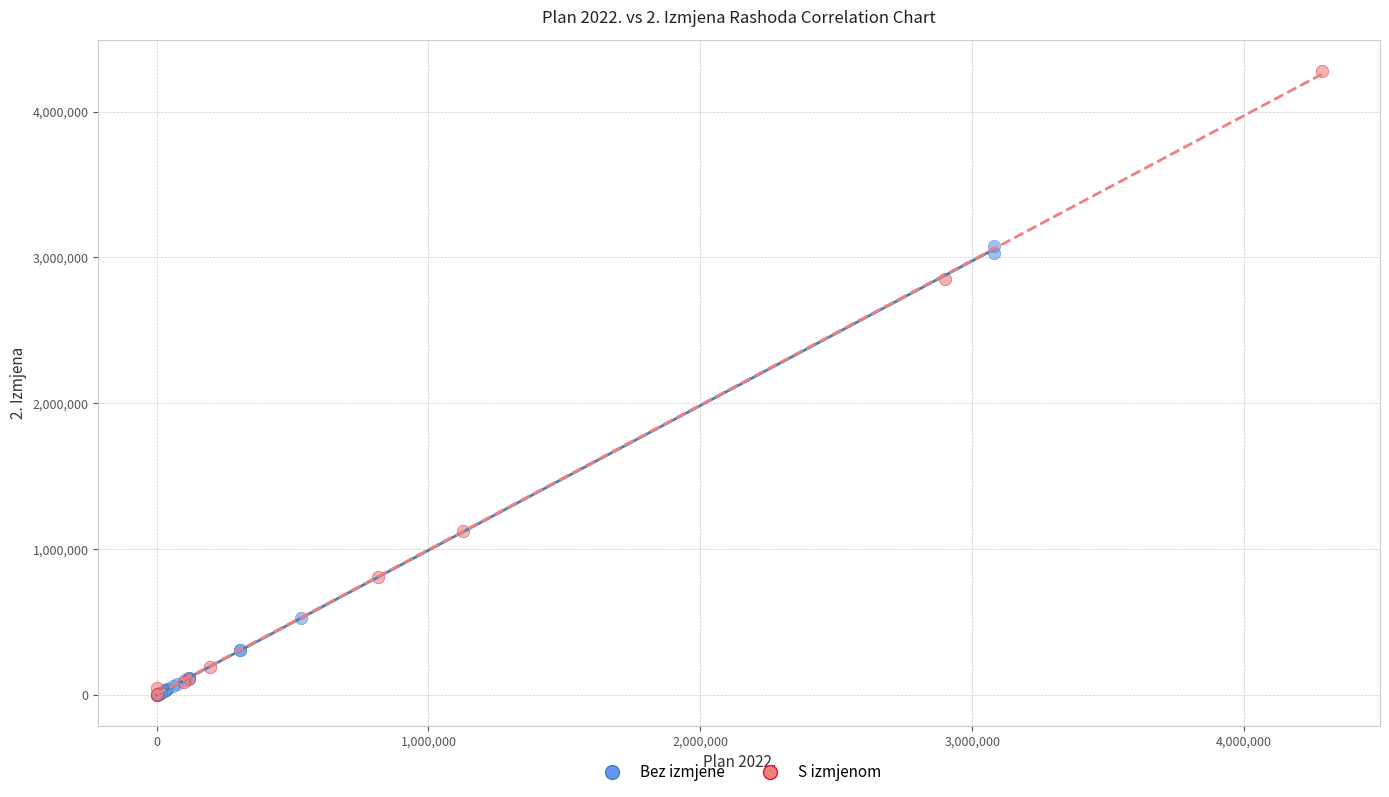

What are all the series names shown in the legend?

Bez izmjene, S izmjenom